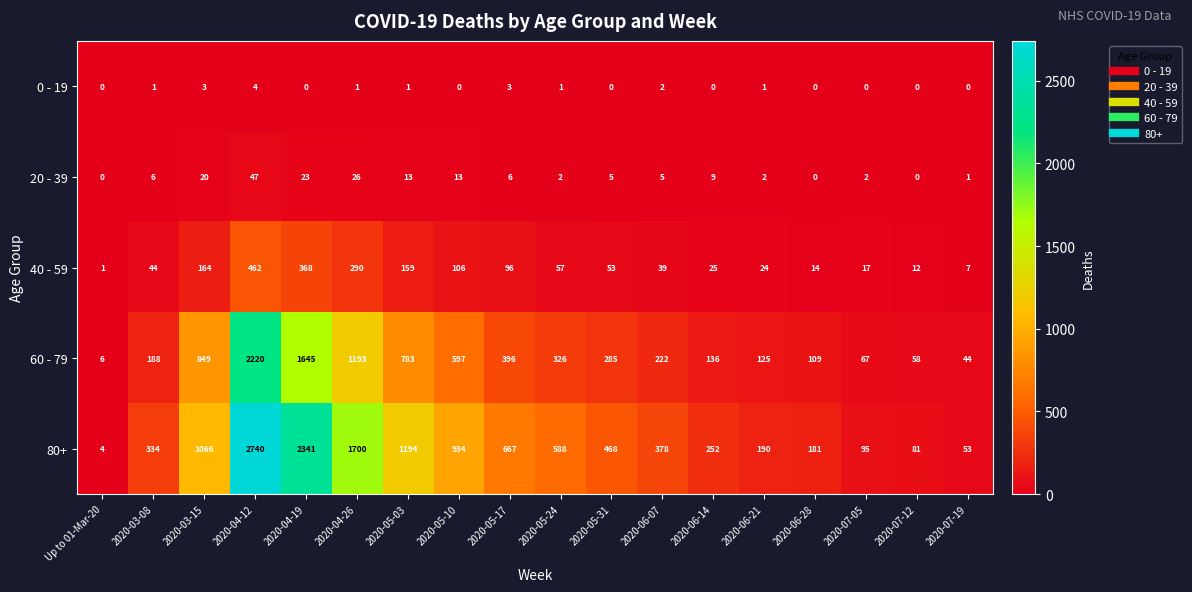

Which series has the largest range (max minus min)?

80+